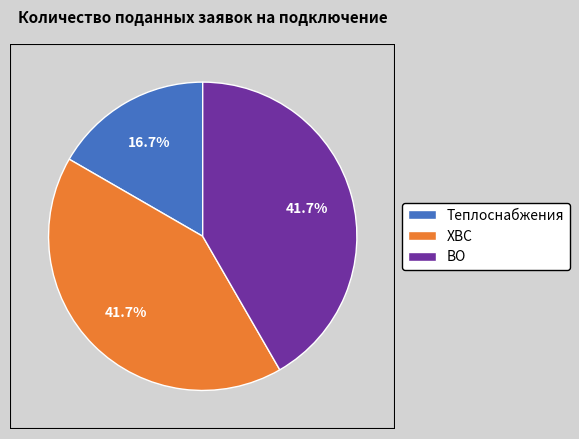

To the nearest percent, what is the difference between the largest and smallest slice percentages?

25%